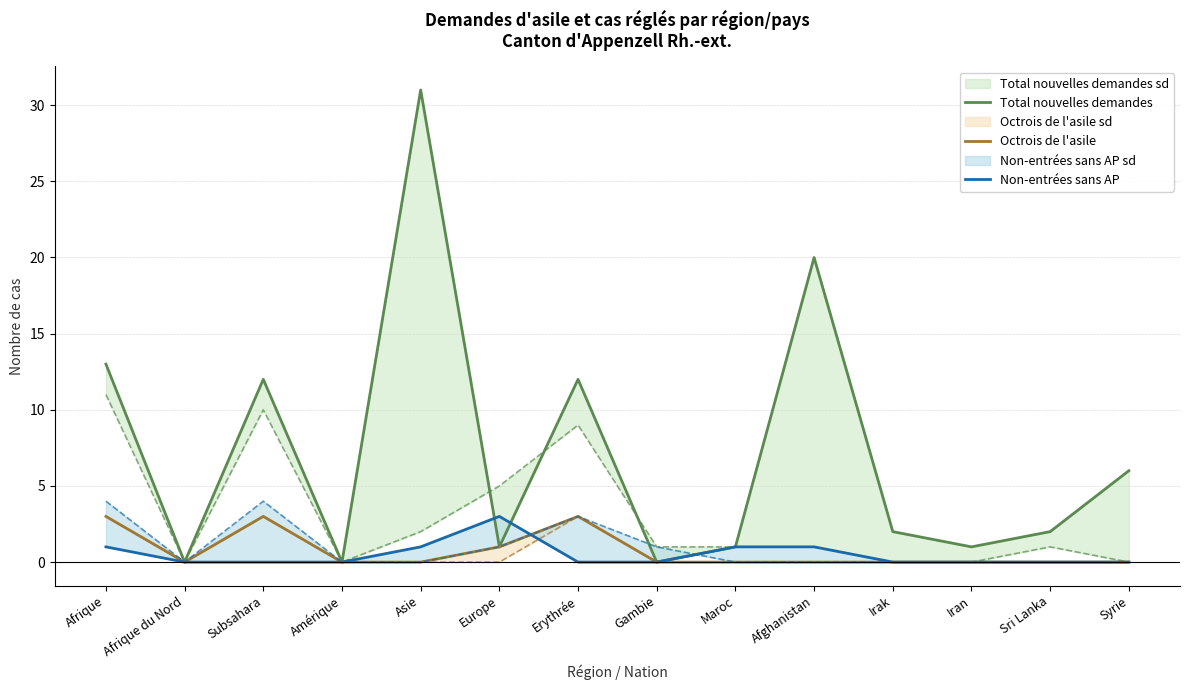

Reading left to right, what are all the values shown in this chart?

Total nouvelles demandes: 13	0	12	0	31	1	12	0	1	20	2	1	2	6
Octrois de l'asile: 3	0	3	0	0	1	3	0	0	0	0	0	0	0
Non-entrées sans AP: 1	0	0	0	1	3	0	0	1	1	0	0	0	0